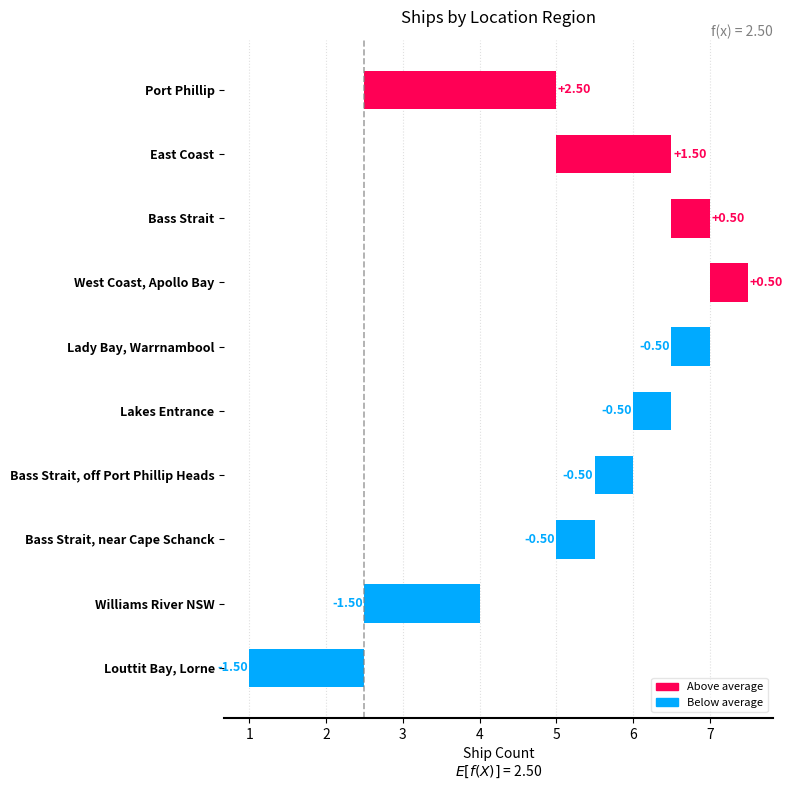

What is the change in value from Bass Strait to Lakes Entrance?

-1.0